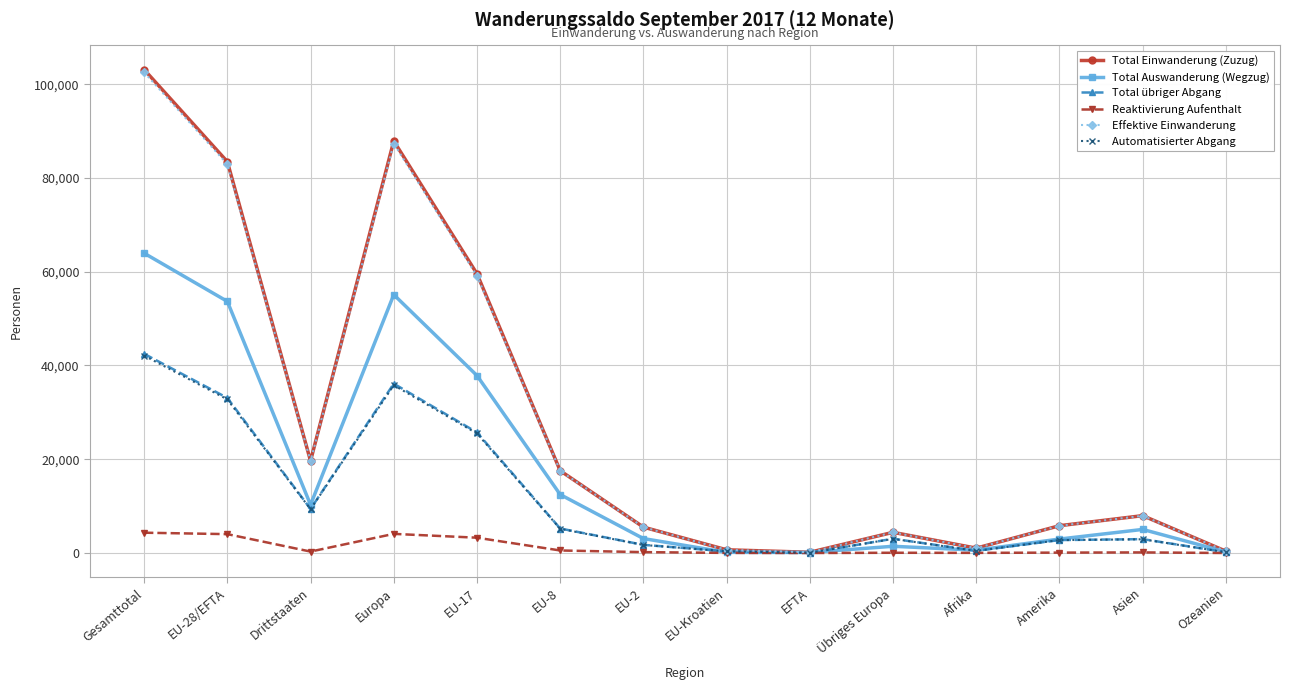

What are all the series names shown in the legend?

Total Einwanderung (Zuzug), Total Auswanderung (Wegzug), Total übriger Abgang, Reaktivierung Aufenthalt, Effektive Einwanderung, Automatisierter Abgang